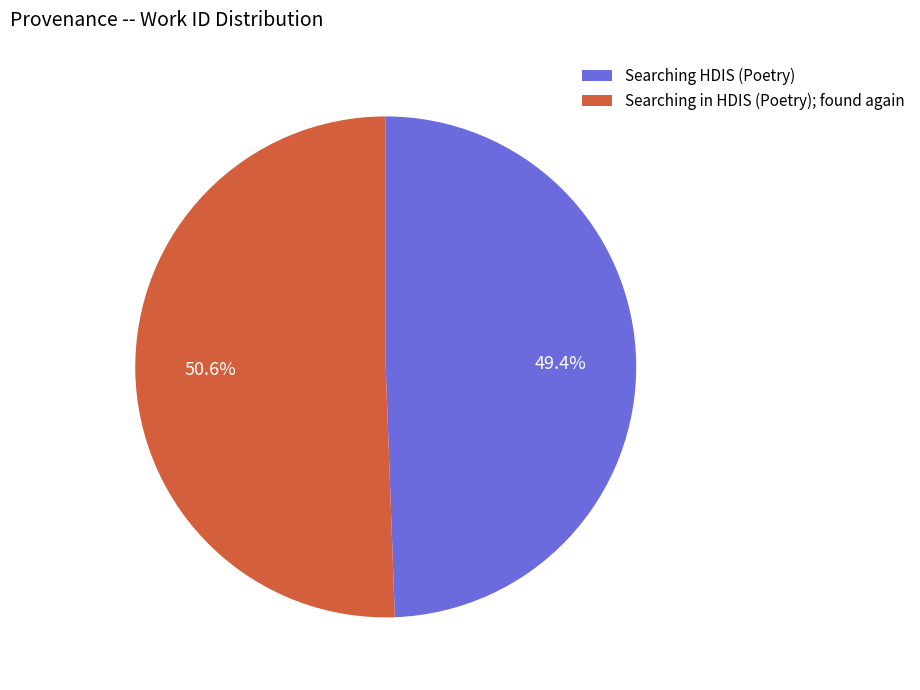

True or false: Searching in HDIS (Poetry); found again accounts for 38% of the total.

False